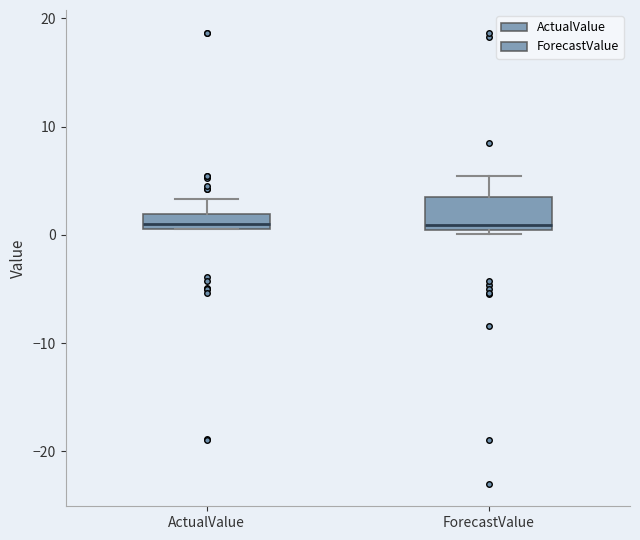

Where is the upper edge of the box for ActualValue on the y-axis? The values are not printed on the chart, so give them approximately, as read against the axis.

2